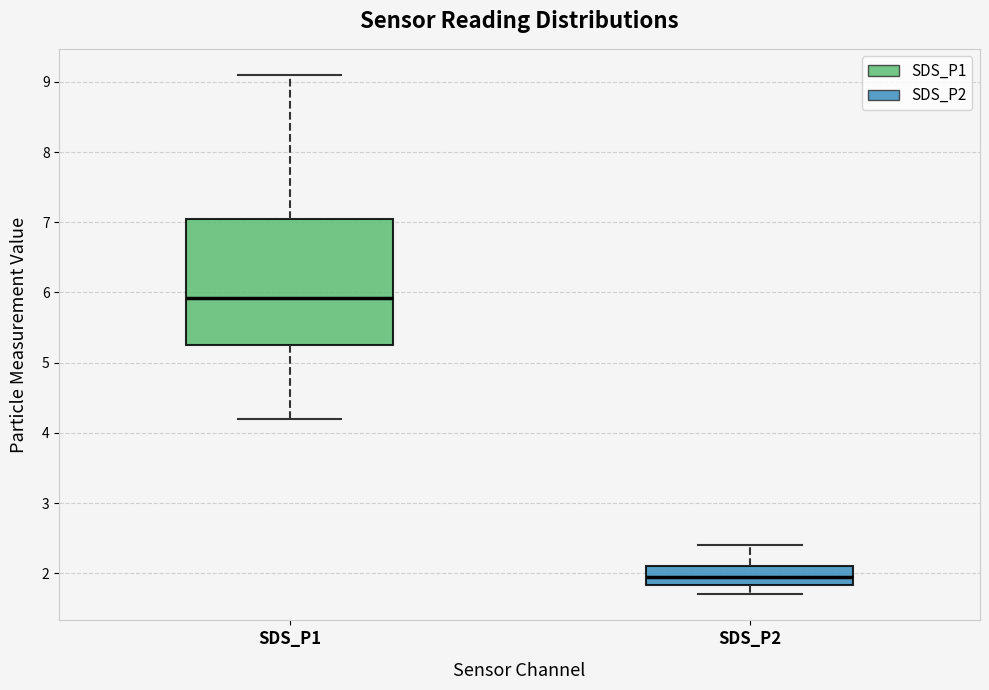

Which box has the highest median line?

SDS_P1